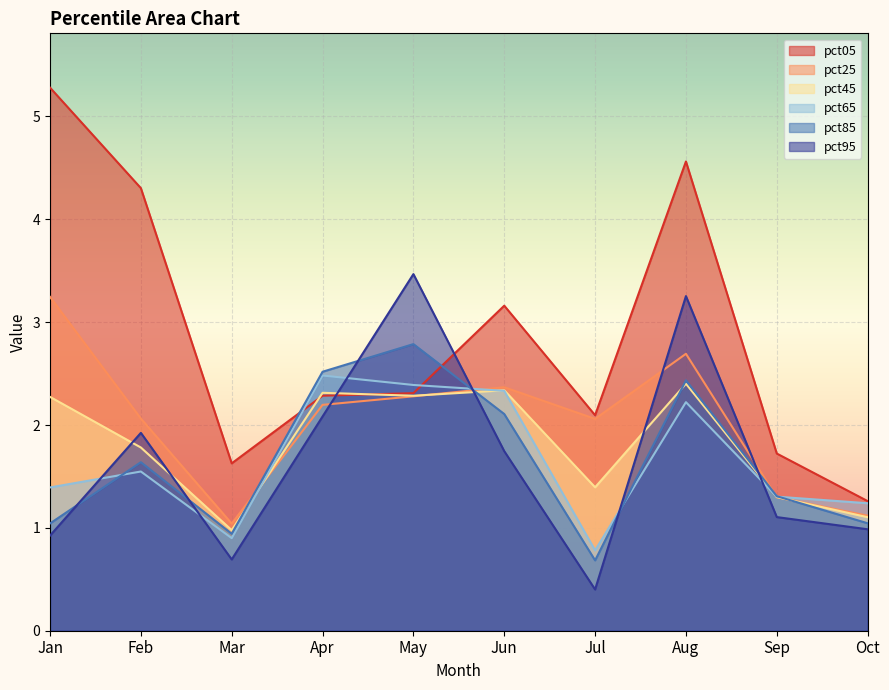

What is the spread (max minus min) of values at Apr?

0.4